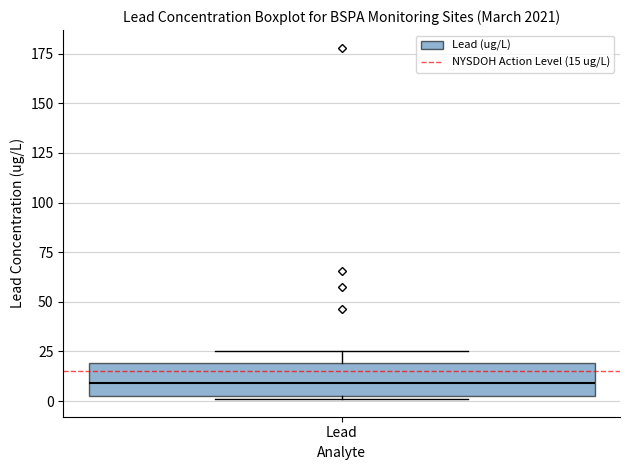

Transcribe this box plot: give where the median line is, the range the box spans, and where the two whiskers end, as read against the y-axis. The values are not printed on the chart, so give them approximately, as read against the axis.

median 10, box 5 to 20, whiskers 0 to 25